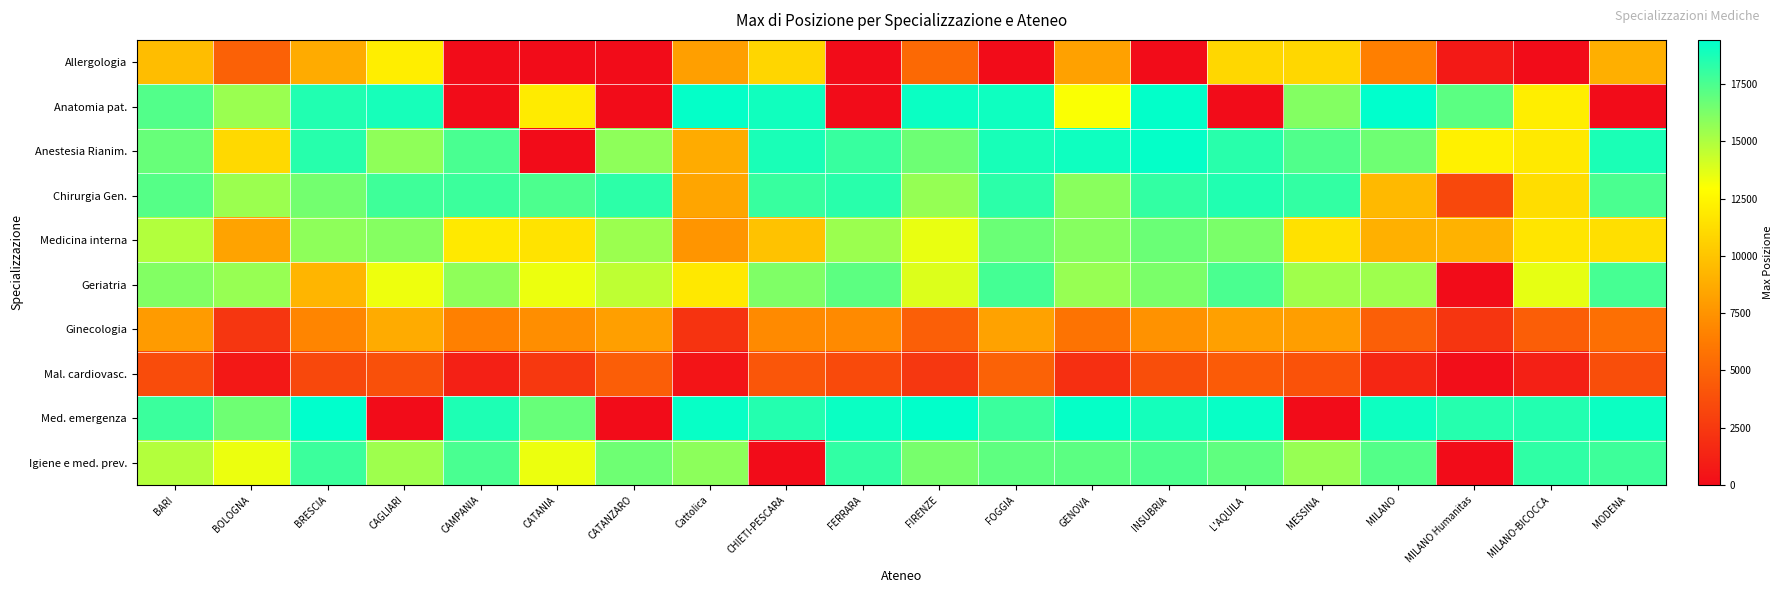

Rank the series by their maximum value, from lowest to highest.

Mal. cardiovasc., Ginecologia, Allergologia, Medicina interna, Geriatria, Igiene e med. prev., Chirurgia Gen., Anestesia Rianim., Anatomia pat., Med. emergenza